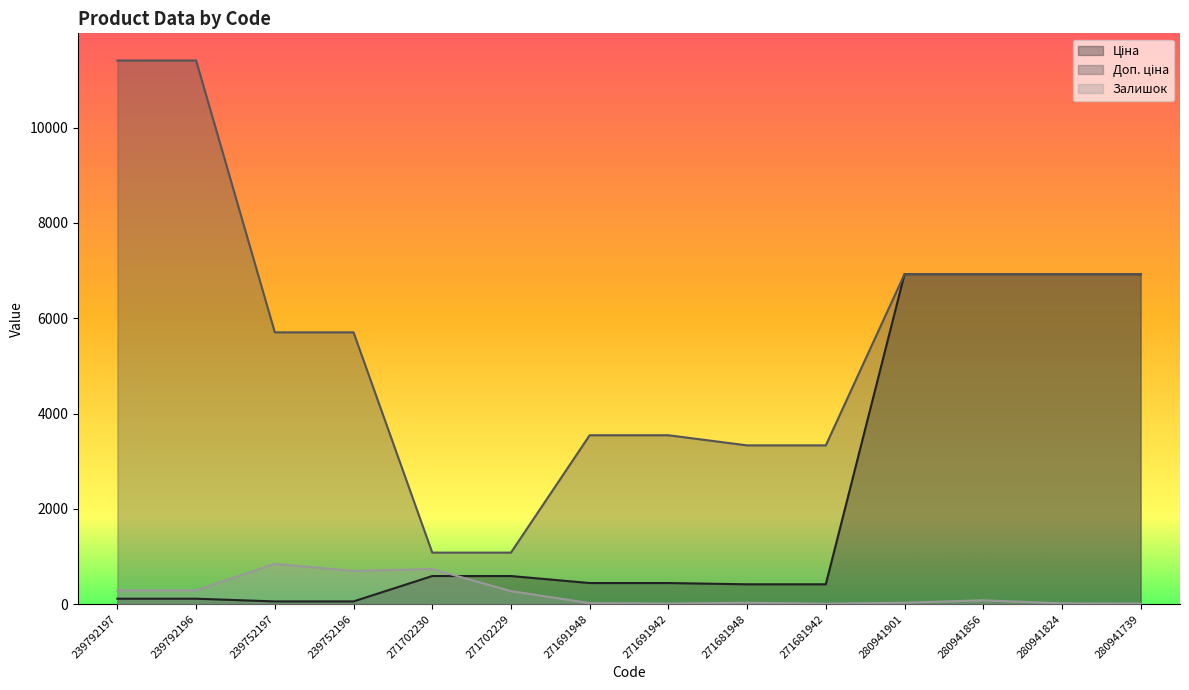

What is the minimum value for Ціна?

57.0